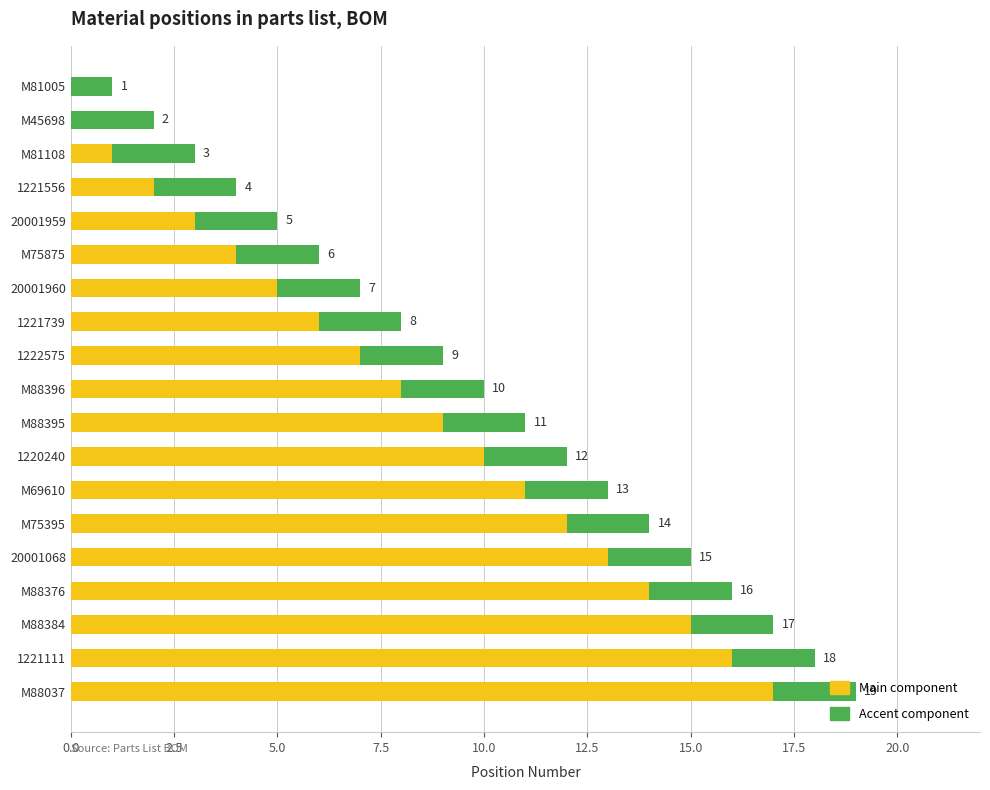

What is the sum of all Main component values?

153